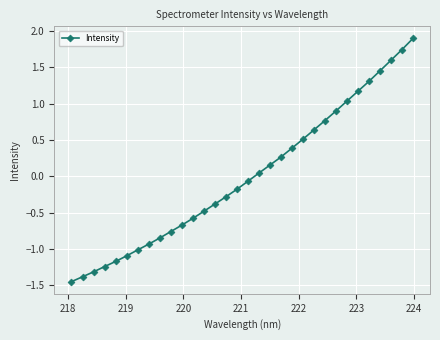

What is the maximum value shown in the chart?

1.9